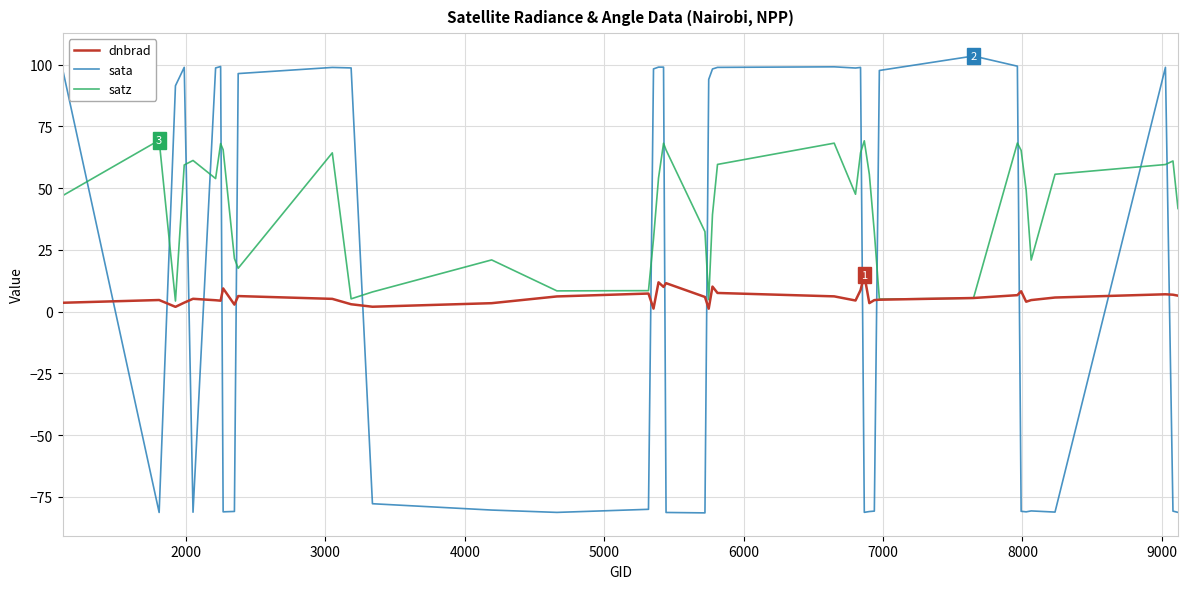

What is the maximum value shown in the chart?

103.5